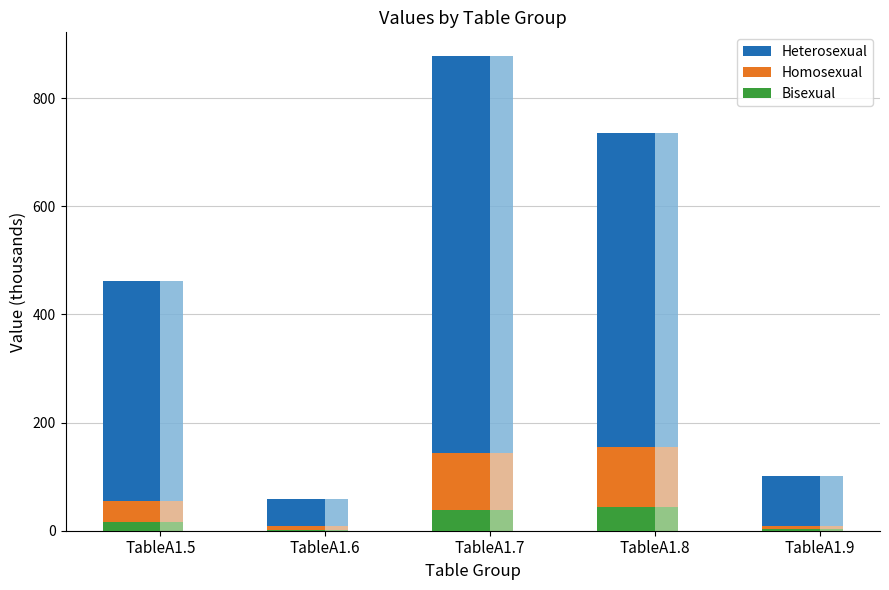

Is it true that Homosexual equals 208.4 at TableA1.7?

False